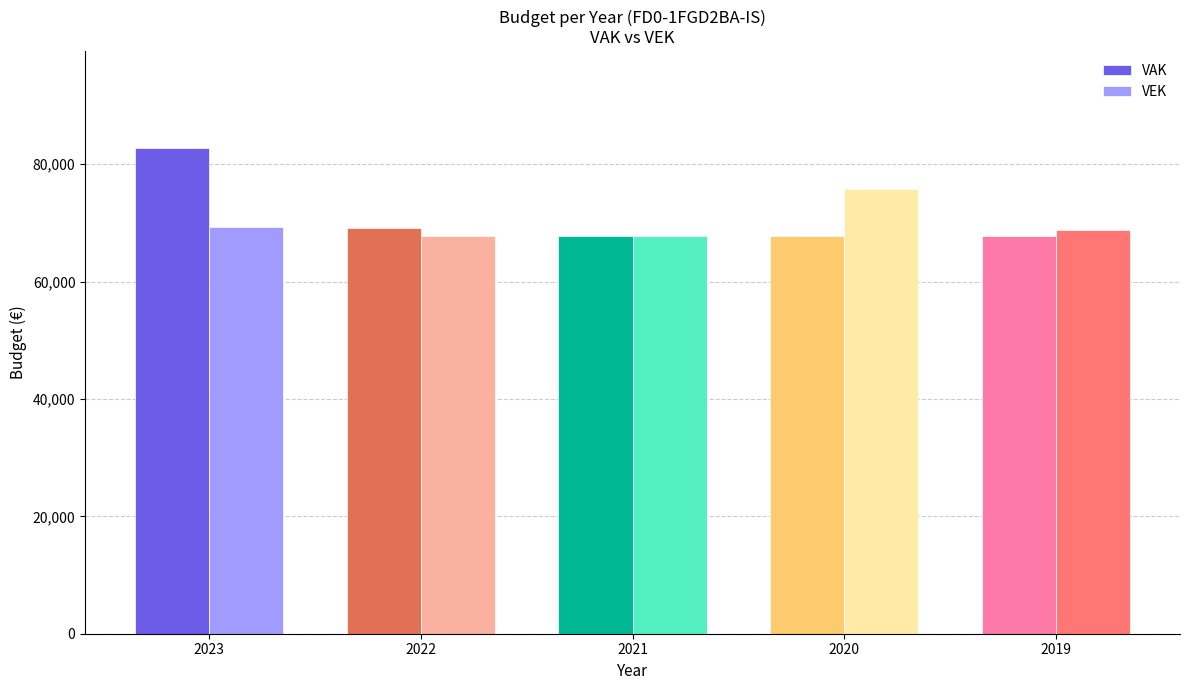

What is the value of the VAK bar at the 2nd from the left?

69098